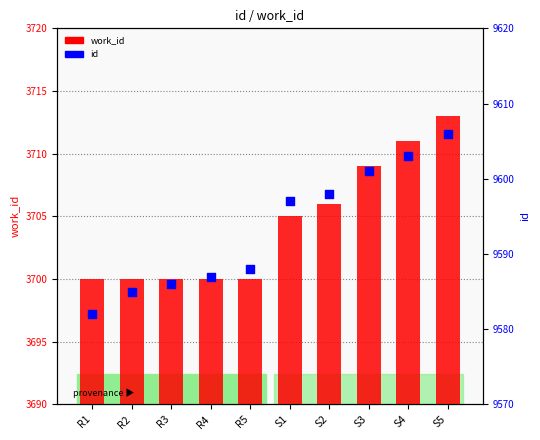

Which series has the widest spread of Y values?

id